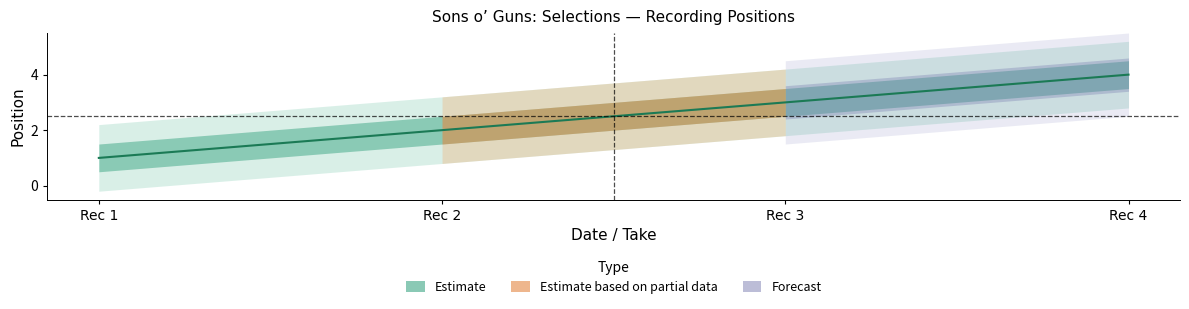

Where does the data first go above 3?

Rec 4